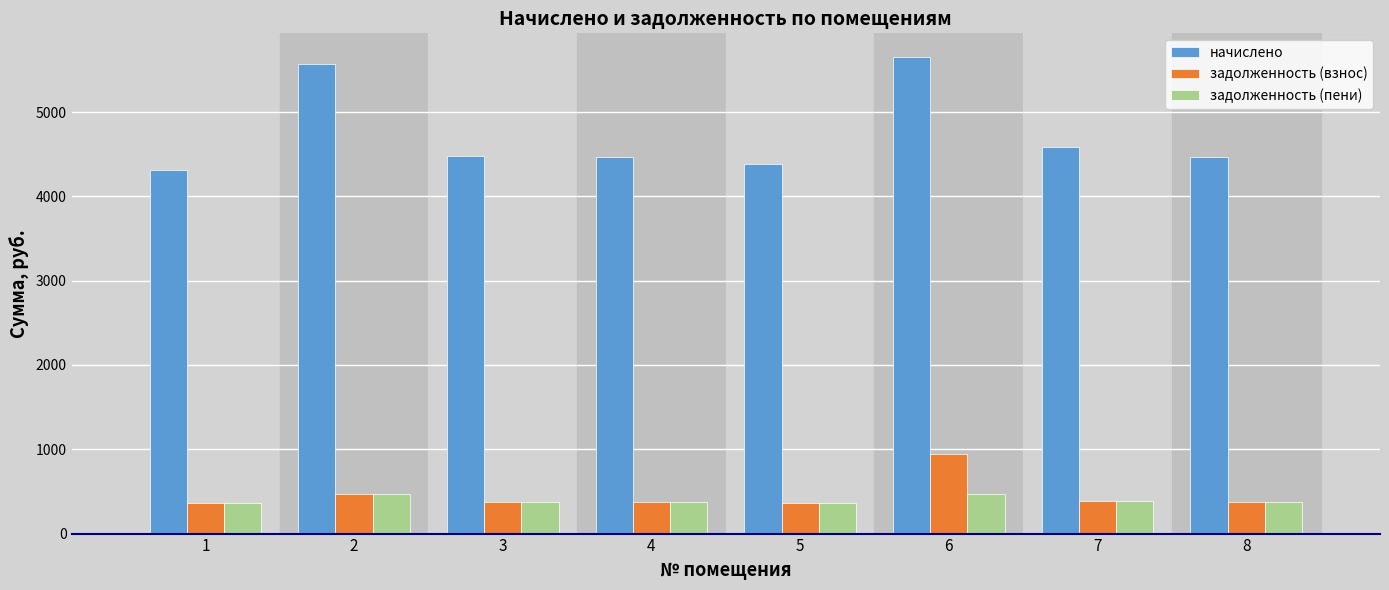

What is the sum of all задолженность (пени) values?

3159.7